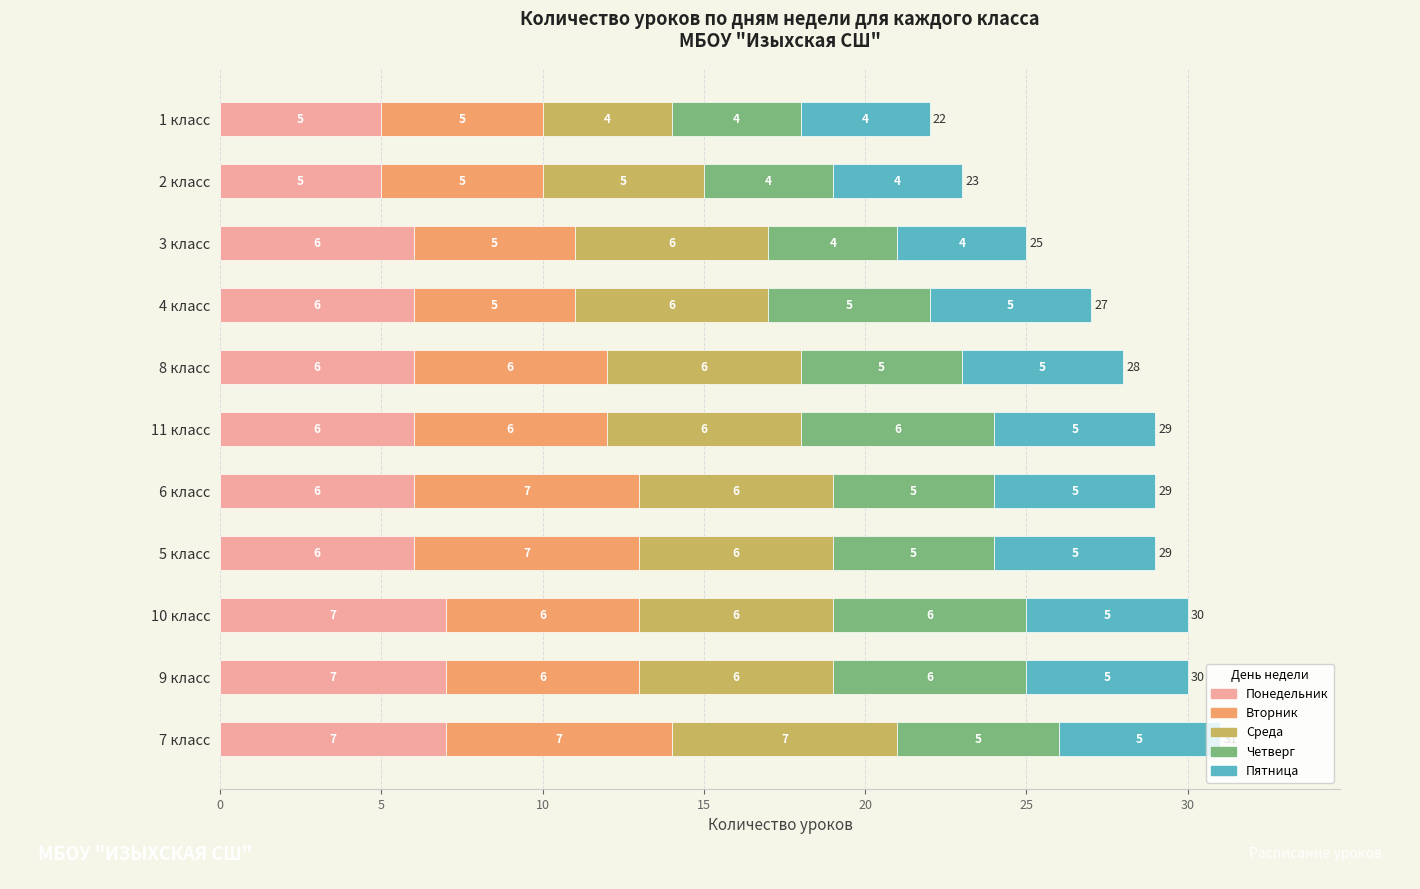

What is the sum of all Понедельник values?

67